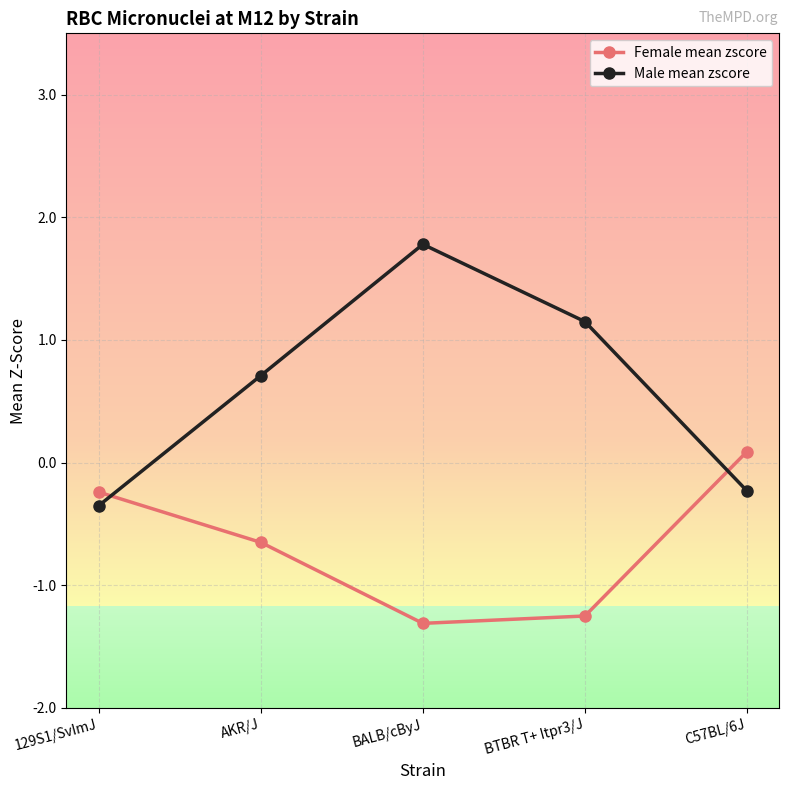

What are all the series names shown in the legend?

Female mean zscore, Male mean zscore